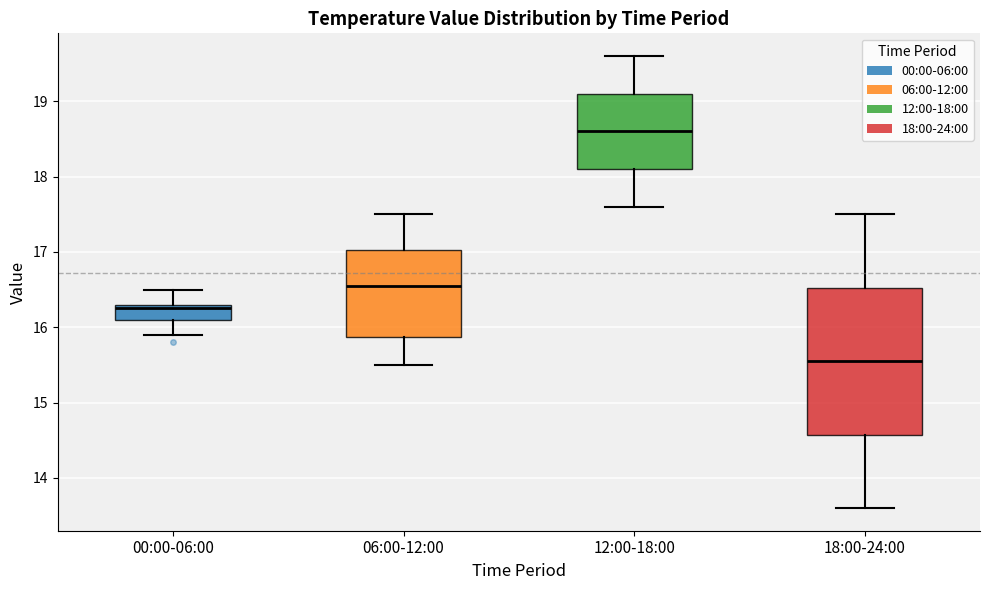

Where does the lower whisker of the box for 12:00-18:00 end on the y-axis? The values are not printed on the chart, so give them approximately, as read against the axis.

17.6